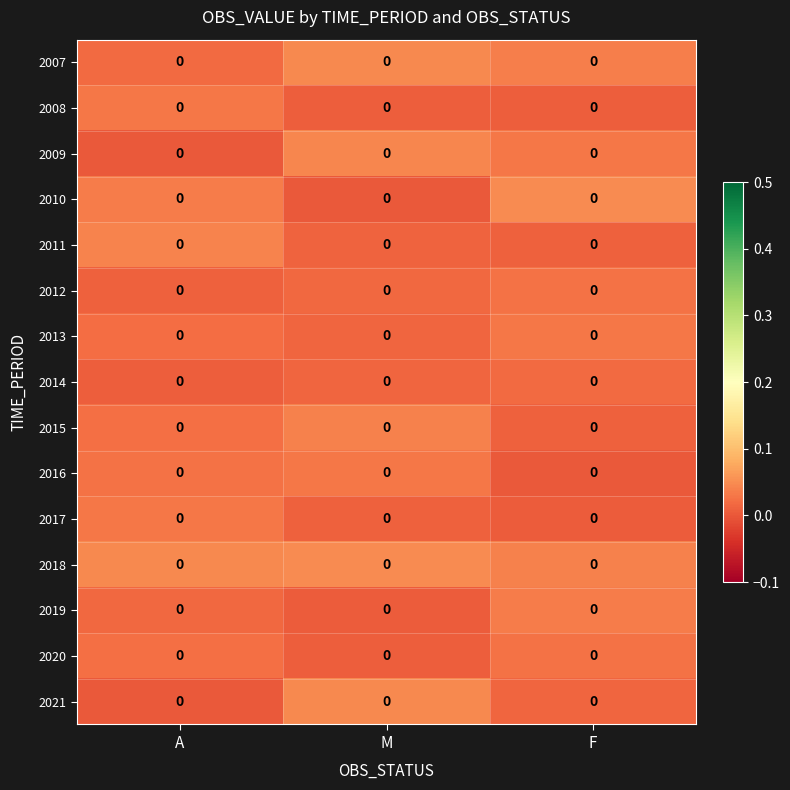

At how many categories does at least one series exceed 0?

3